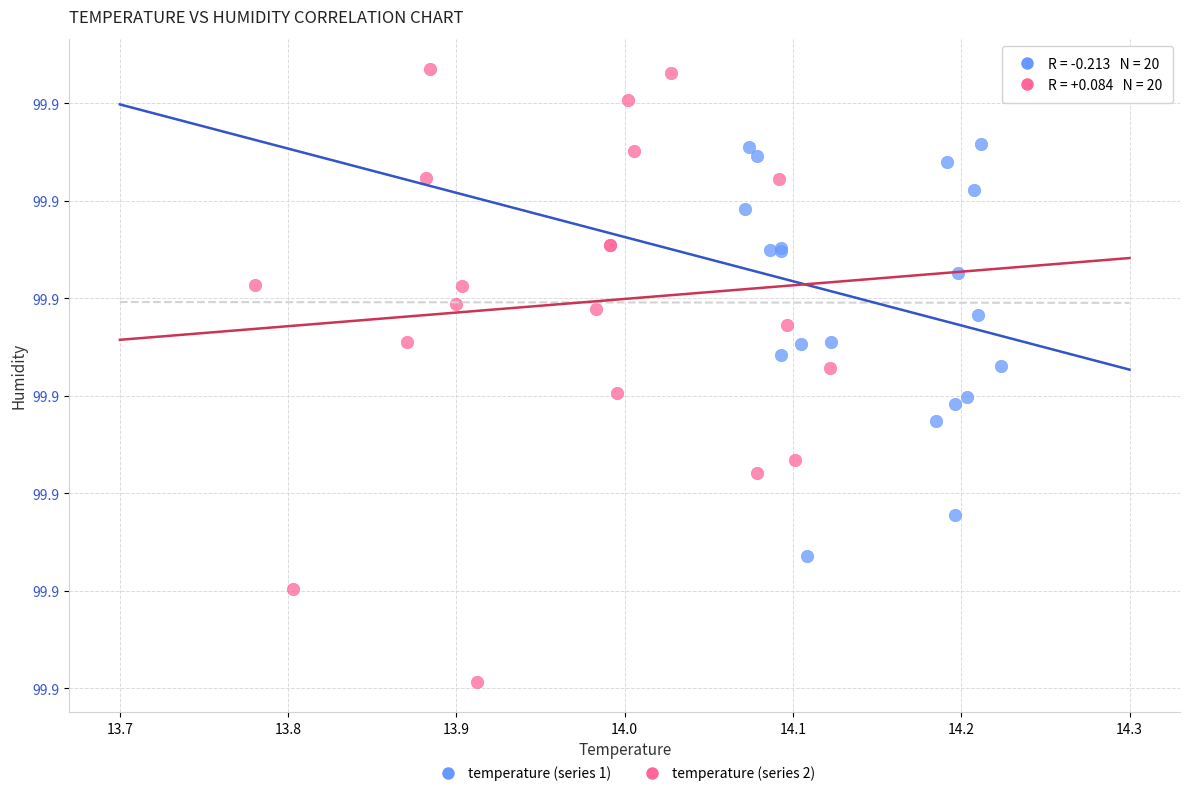

Which series reaches the maximum Y coordinate?

temperature (series 2)